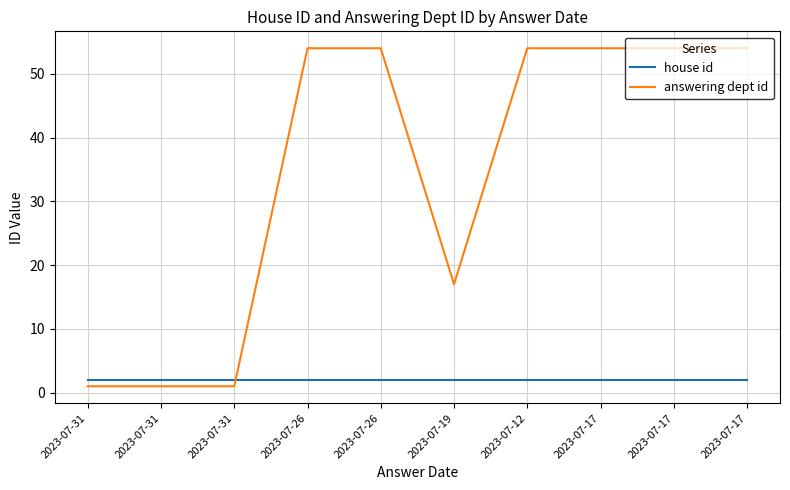

How many lines are shown in the chart?

2